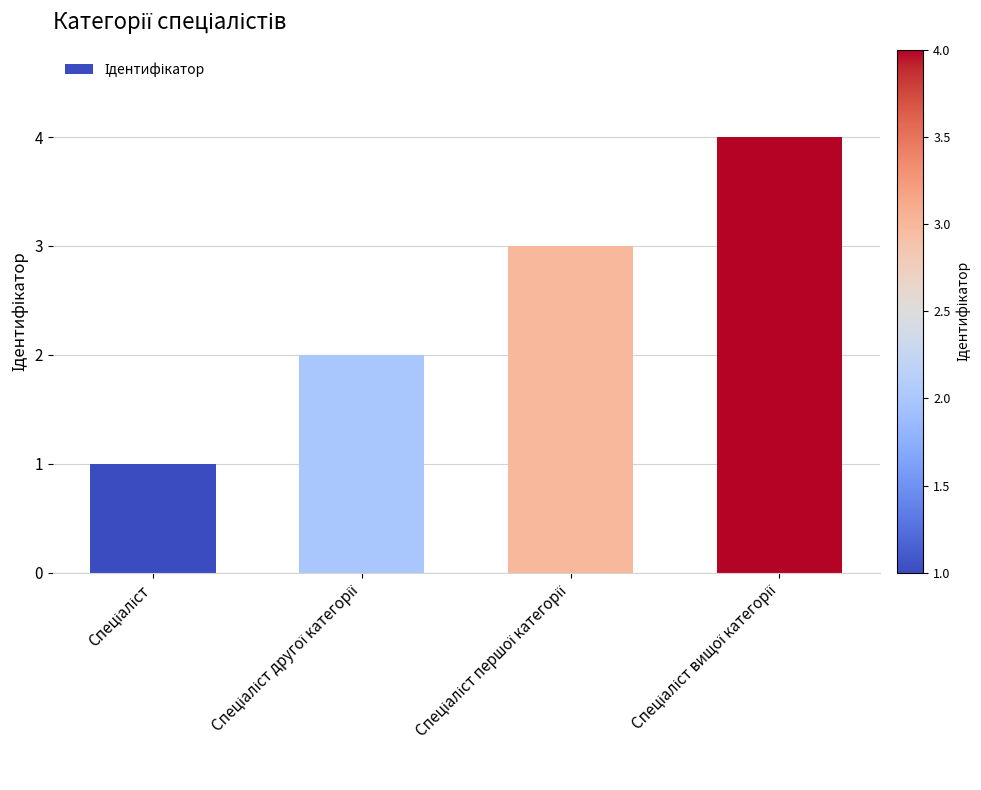

What is the sum of all values?

10